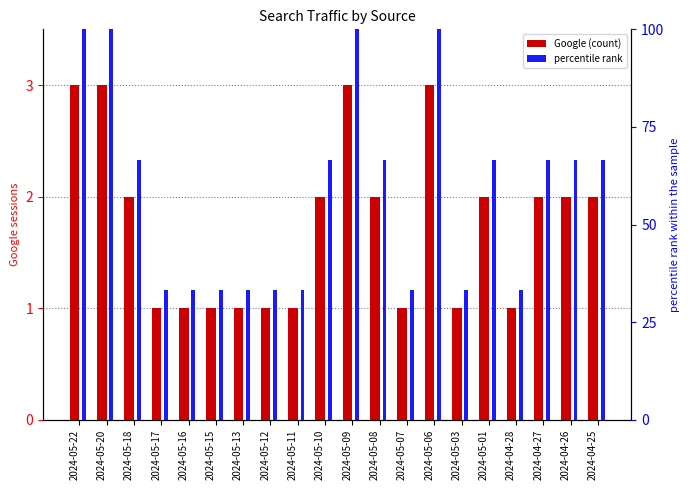

Count the Google (count) values in the range 1 to 2.

16